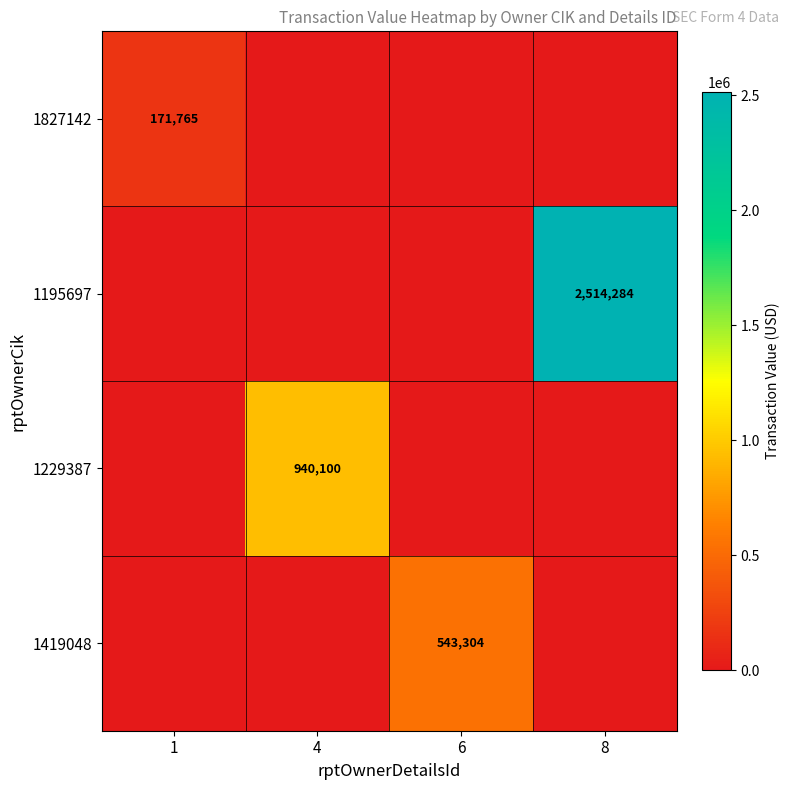

The 1419048 series shows 543304 at 6. True or false?

True